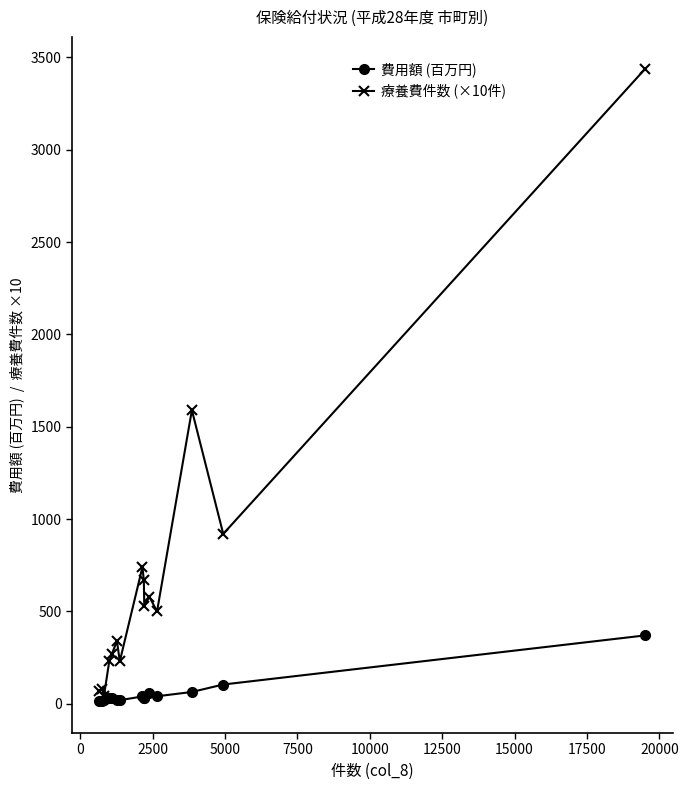

Which series has the widest spread of values?

療養費件数 (×10件)